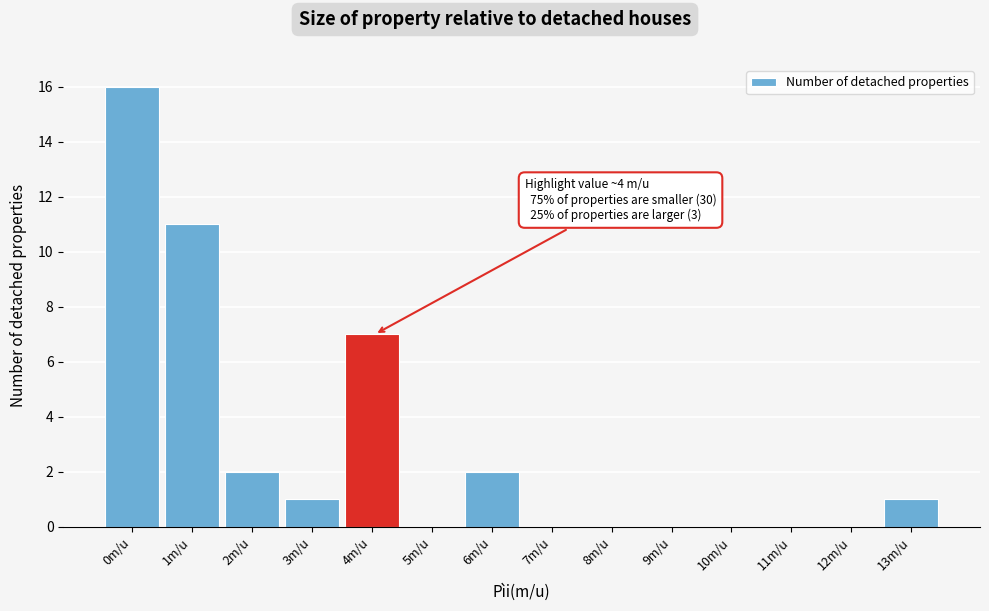

Reading left to right, list all the values displayed in this chart.

0m/u=16	1m/u=11	2m/u=2	3m/u=1	4m/u=7	5m/u=0	6m/u=2	7m/u=0	8m/u=0	9m/u=0	10m/u=0	11m/u=0	12m/u=0	13m/u=1